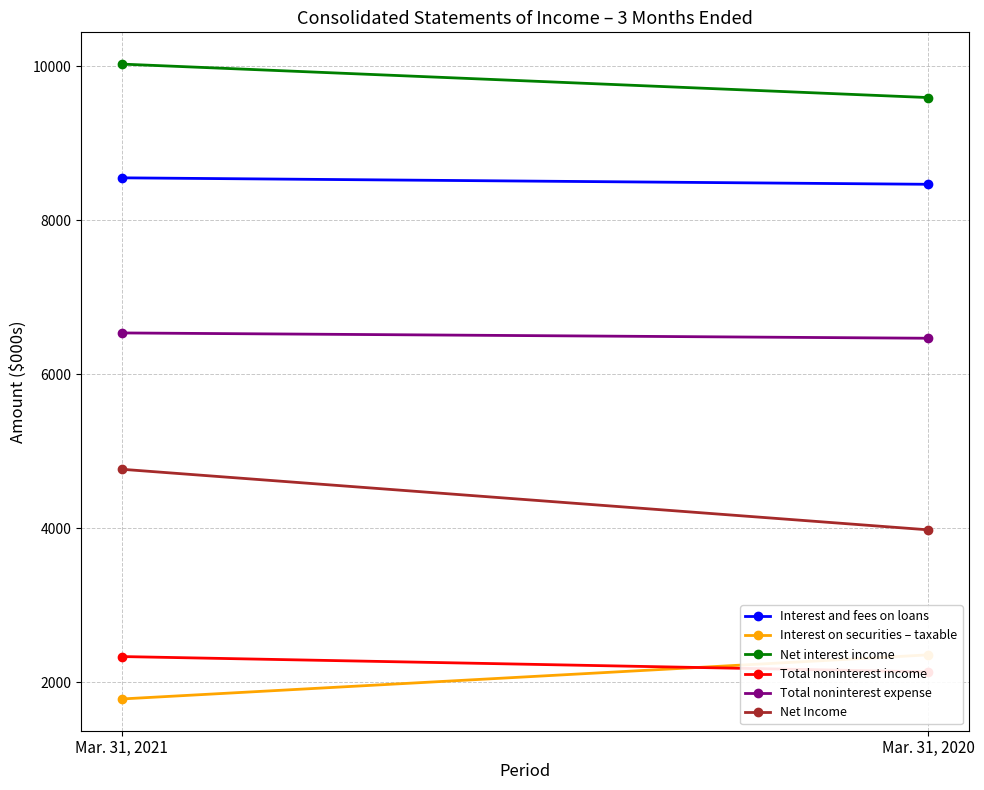

The value of Net Income at Mar. 31, 2020 is 6554. True or false?

False